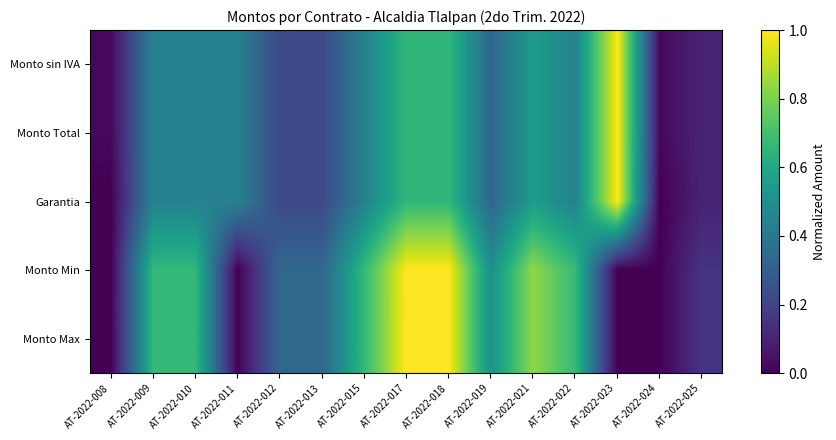

Reading right to left, transcribe all the data shown in this chart.

Monto sin IVA: AT-2022-025=0.1	AT-2022-024=0.0	AT-2022-023=1.0	AT-2022-022=0.4	AT-2022-021=0.5	AT-2022-019=0.3	AT-2022-018=0.7	AT-2022-017=0.7	AT-2022-015=0.4	AT-2022-013=0.2	AT-2022-012=0.2	AT-2022-011=0.4	AT-2022-010=0.4	AT-2022-009=0.4	AT-2022-008=0.0
Monto Total: AT-2022-025=0.1	AT-2022-024=0.0	AT-2022-023=1.0	AT-2022-022=0.4	AT-2022-021=0.5	AT-2022-019=0.3	AT-2022-018=0.7	AT-2022-017=0.7	AT-2022-015=0.4	AT-2022-013=0.2	AT-2022-012=0.2	AT-2022-011=0.4	AT-2022-010=0.4	AT-2022-009=0.4	AT-2022-008=0.0
Garantia: AT-2022-025=0.1	AT-2022-024=0.0	AT-2022-023=1.0	AT-2022-022=0.4	AT-2022-021=0.5	AT-2022-019=0.3	AT-2022-018=0.7	AT-2022-017=0.7	AT-2022-015=0.4	AT-2022-013=0.2	AT-2022-012=0.2	AT-2022-011=0.4	AT-2022-010=0.4	AT-2022-009=0.4	AT-2022-008=0.0
Monto Min: AT-2022-025=0.1	AT-2022-024=0.0	AT-2022-023=0.0	AT-2022-022=0.7	AT-2022-021=0.8	AT-2022-019=0.5	AT-2022-018=1.0	AT-2022-017=1.0	AT-2022-015=0.7	AT-2022-013=0.3	AT-2022-012=0.3	AT-2022-011=0.0	AT-2022-010=0.7	AT-2022-009=0.7	AT-2022-008=0.0
Monto Max: AT-2022-025=0.1	AT-2022-024=0.0	AT-2022-023=0.0	AT-2022-022=0.7	AT-2022-021=0.8	AT-2022-019=0.5	AT-2022-018=1.0	AT-2022-017=1.0	AT-2022-015=0.7	AT-2022-013=0.3	AT-2022-012=0.3	AT-2022-011=0.0	AT-2022-010=0.7	AT-2022-009=0.7	AT-2022-008=0.0